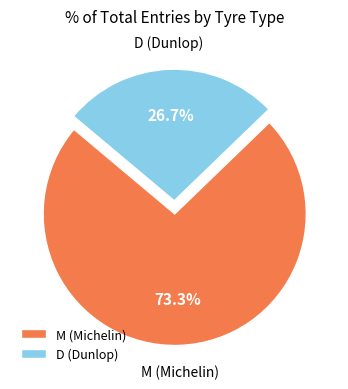

Is it true that M is 60% of the pie?

False